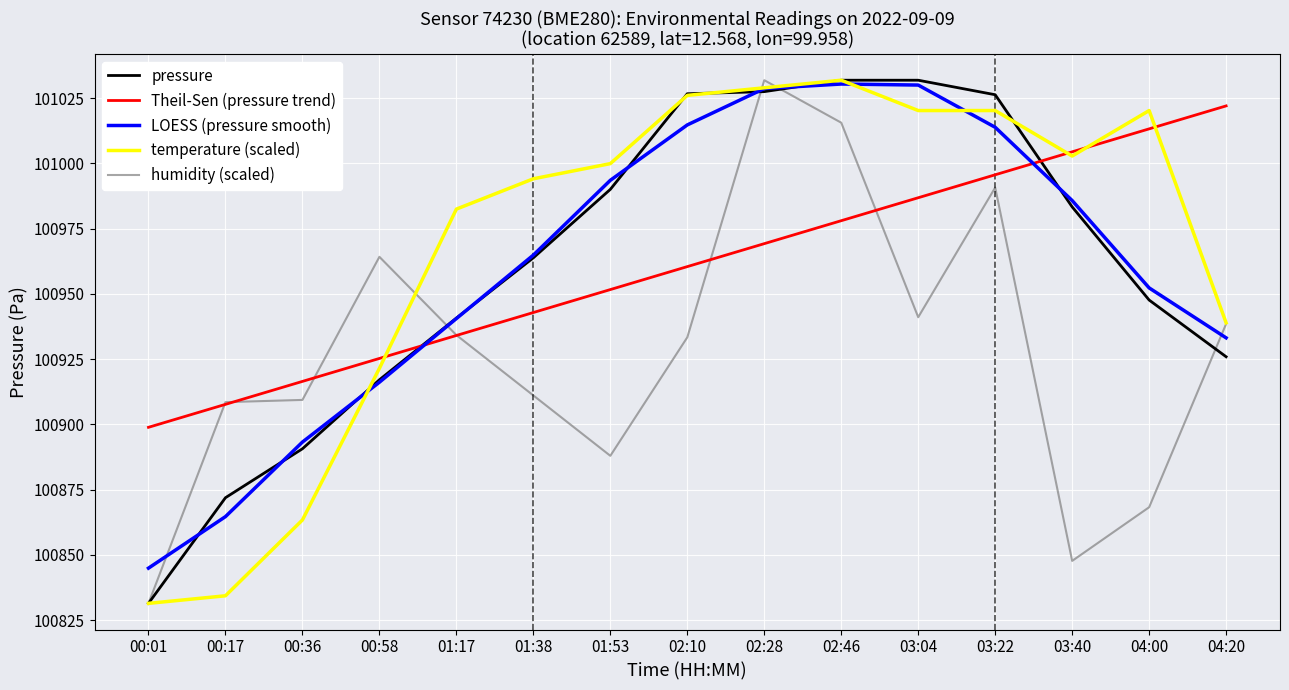

What is the spread (max minus min) of values at 02:10?

93.3